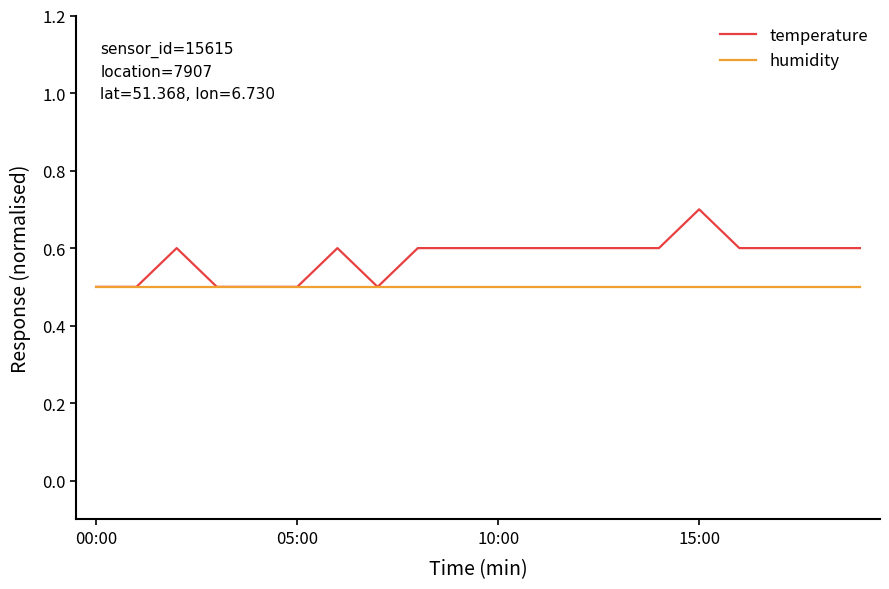

Which series ends up on top after the final intersection of humidity and temperature?

temperature